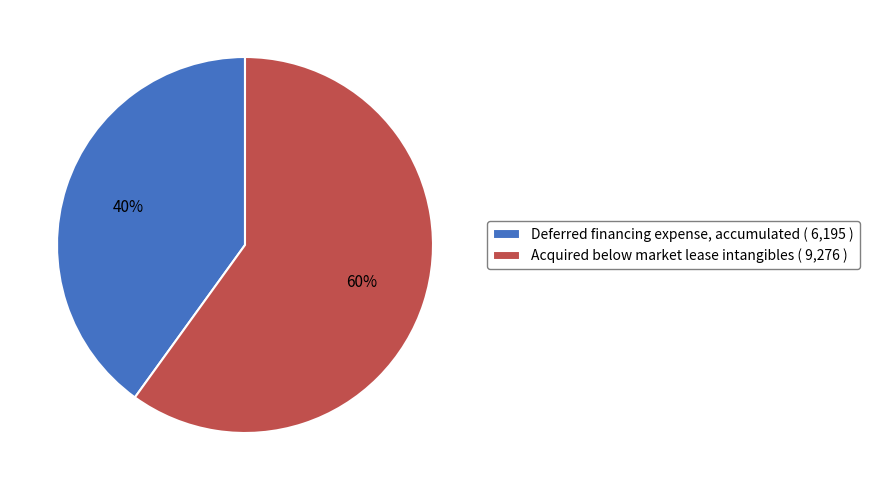

Does Deferred financing expense, accumulated represent more than half of the total?

No